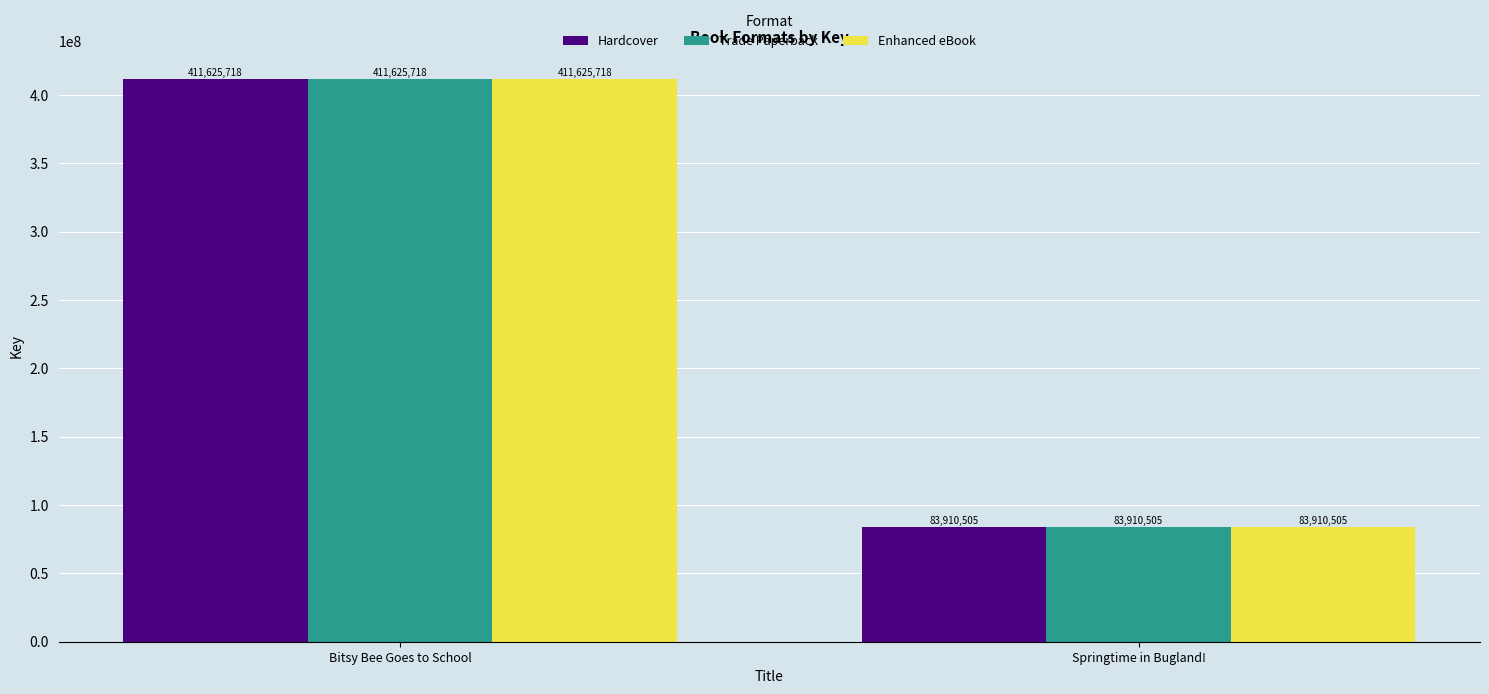

What is the difference between the Trade Paperback values at Springtime in Bugland! and Bitsy Bee Goes to School?

327715213